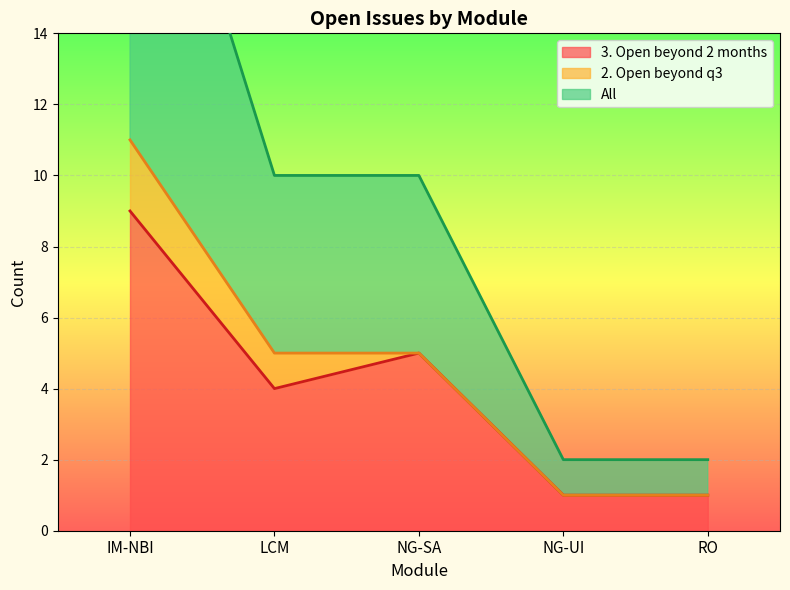

What is the minimum value shown in the chart?

1